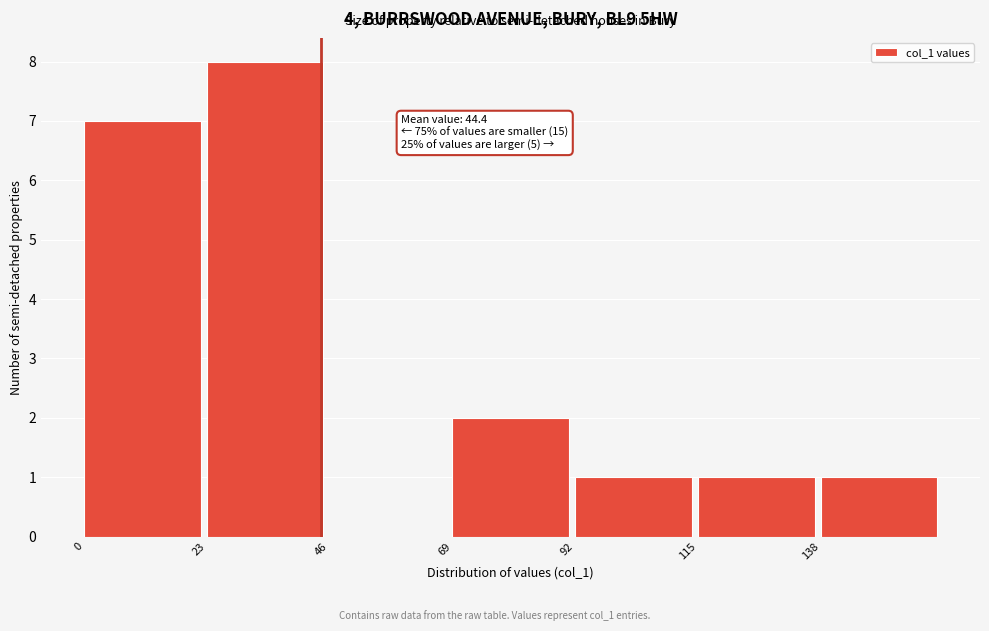

Over which range of the x-axis is the bar tallest?

23 to 46